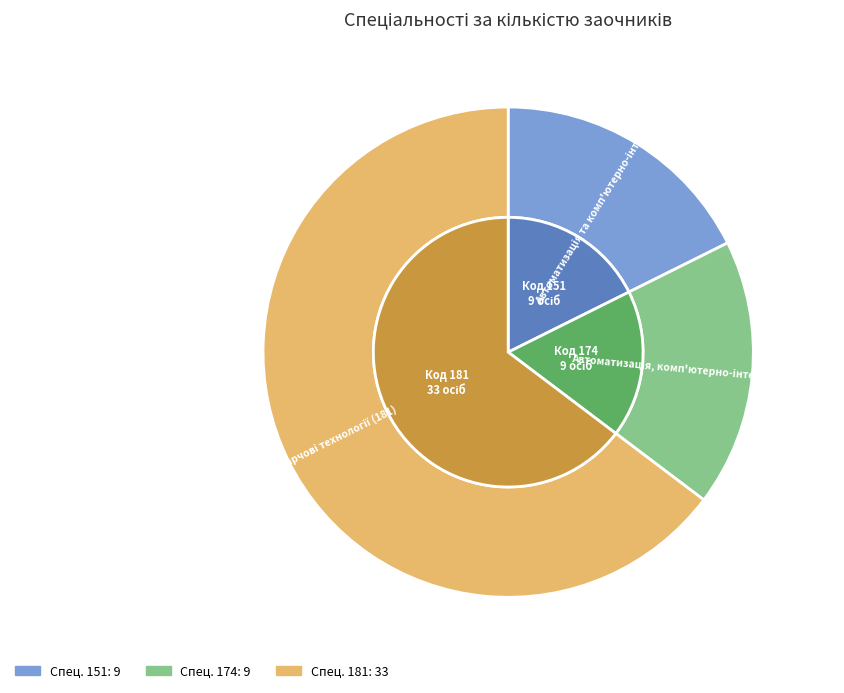

What percentage is the 151 slice, to the nearest percent?

18%